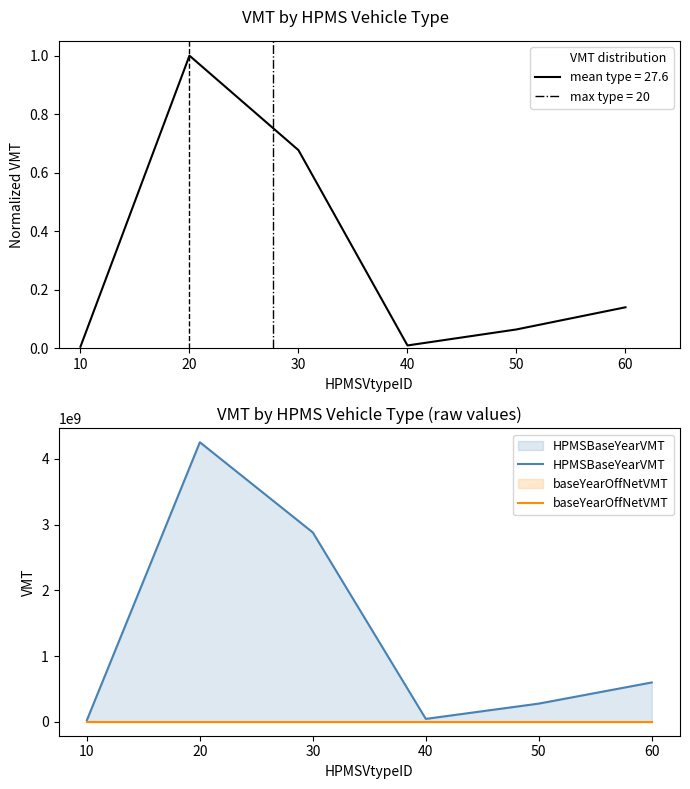

Rank the series at 40 from lowest to highest value.

baseYearOffNetVMT, HPMSBaseYearVMT